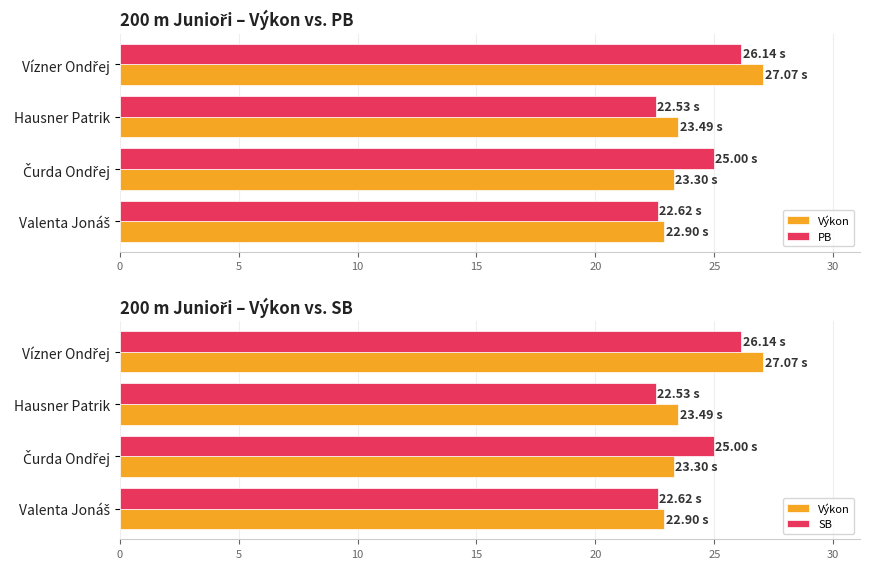

How many data points in PB are less than 25?

2